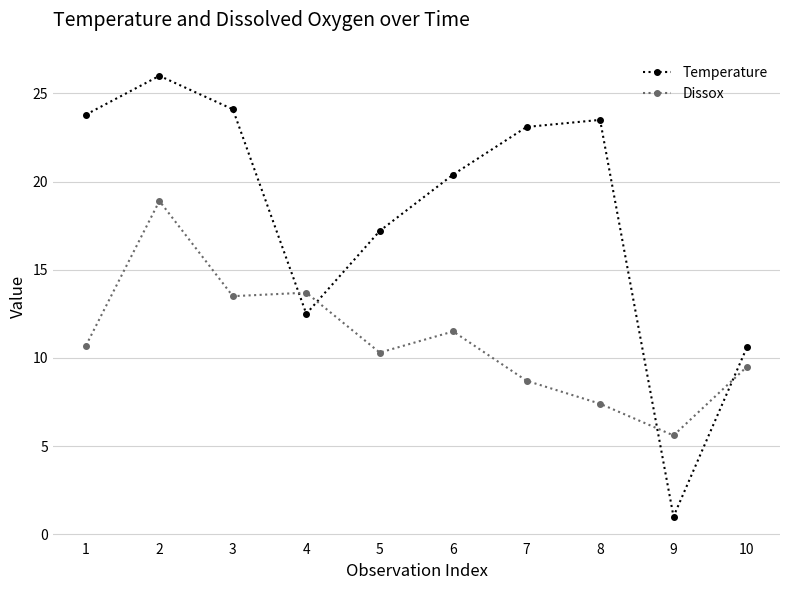

What is the lowest value of the Temperature series?

1.0